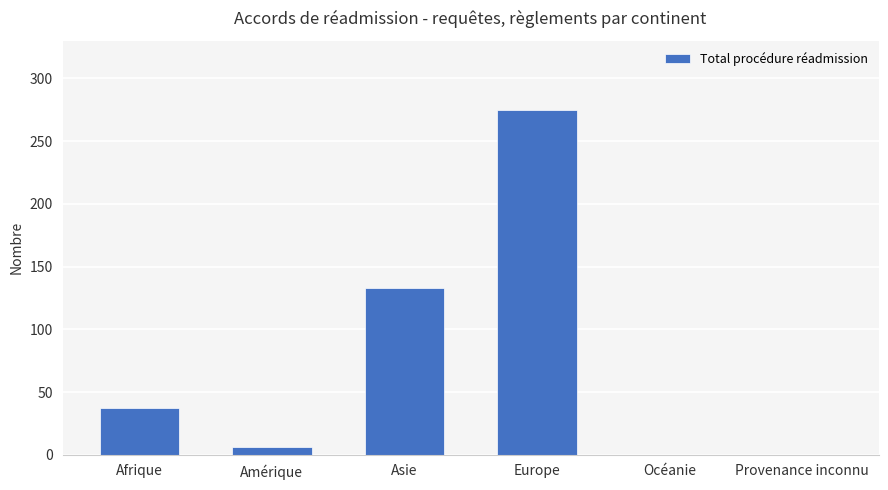

Is it true that the value at Europe is 188?

False